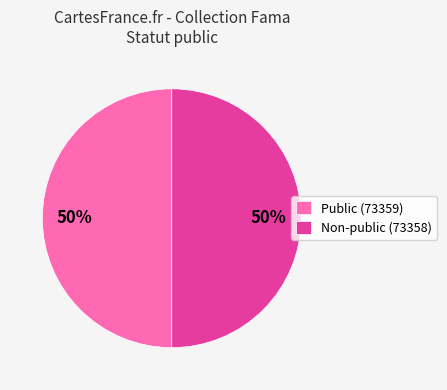

The Public (73359) slice represents 50% of the pie. True or false?

True